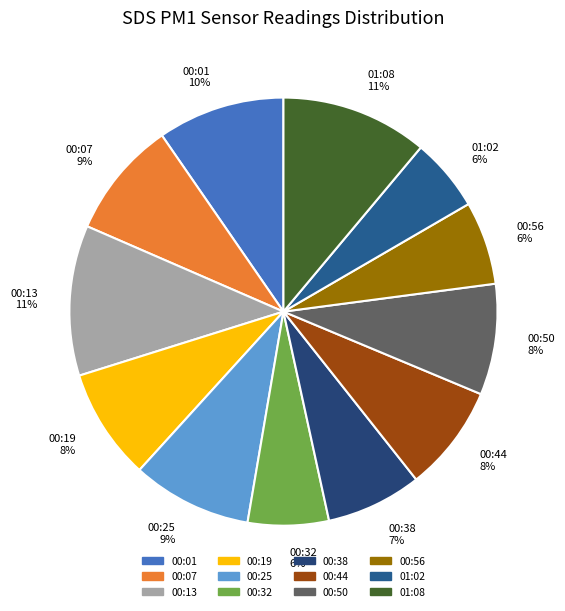

To the nearest percent, what percentage of the pie is 00:44 8%?

8%